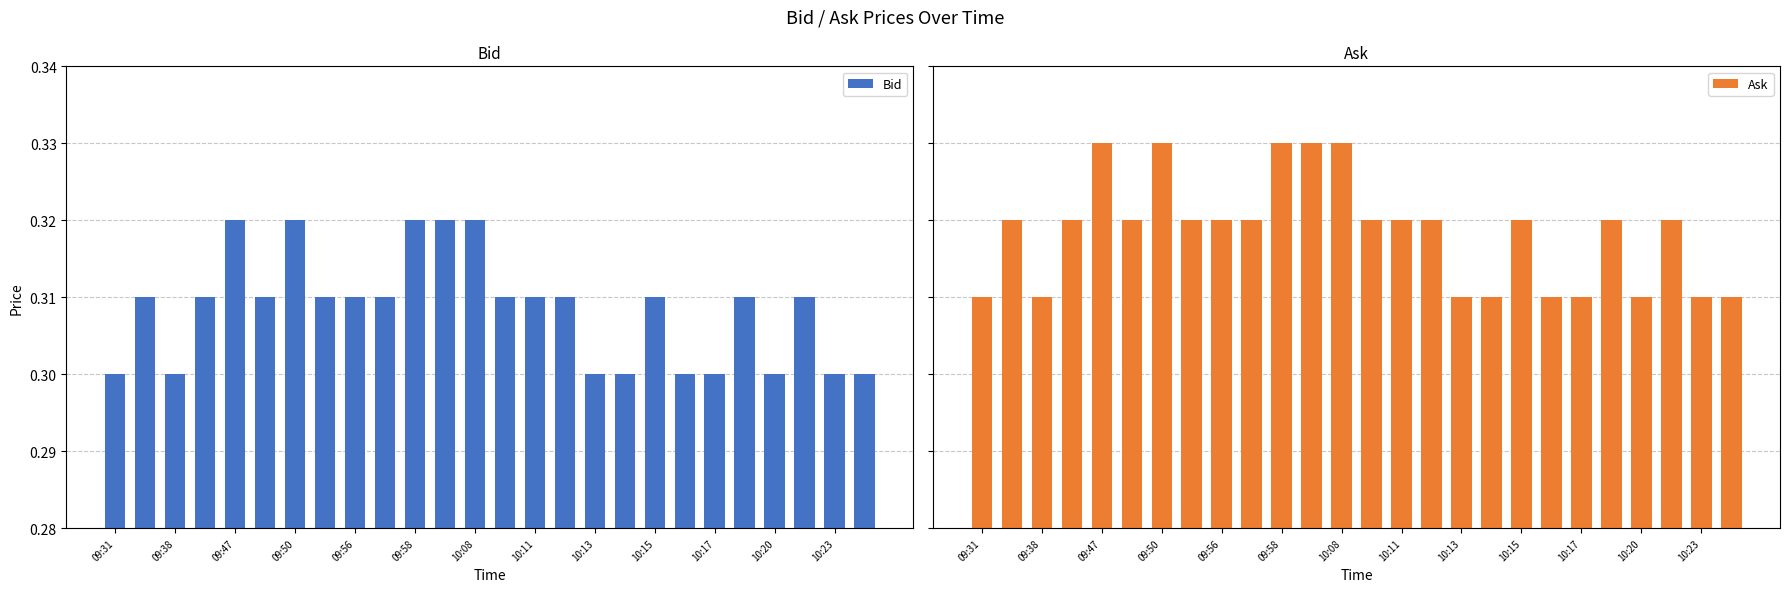

Where is Bid nearest to the value 0?

09:31